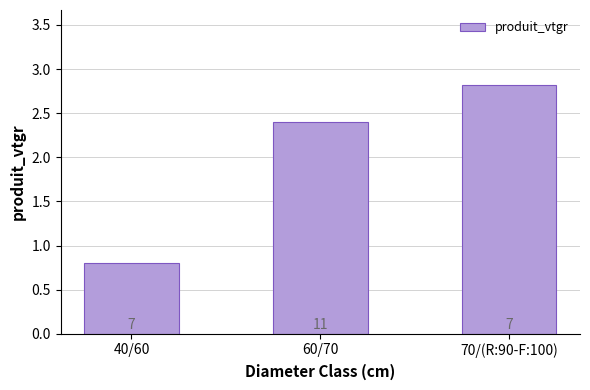

What is the change in value from 60/70 to 70/(R:90-F:100)?

+0.4